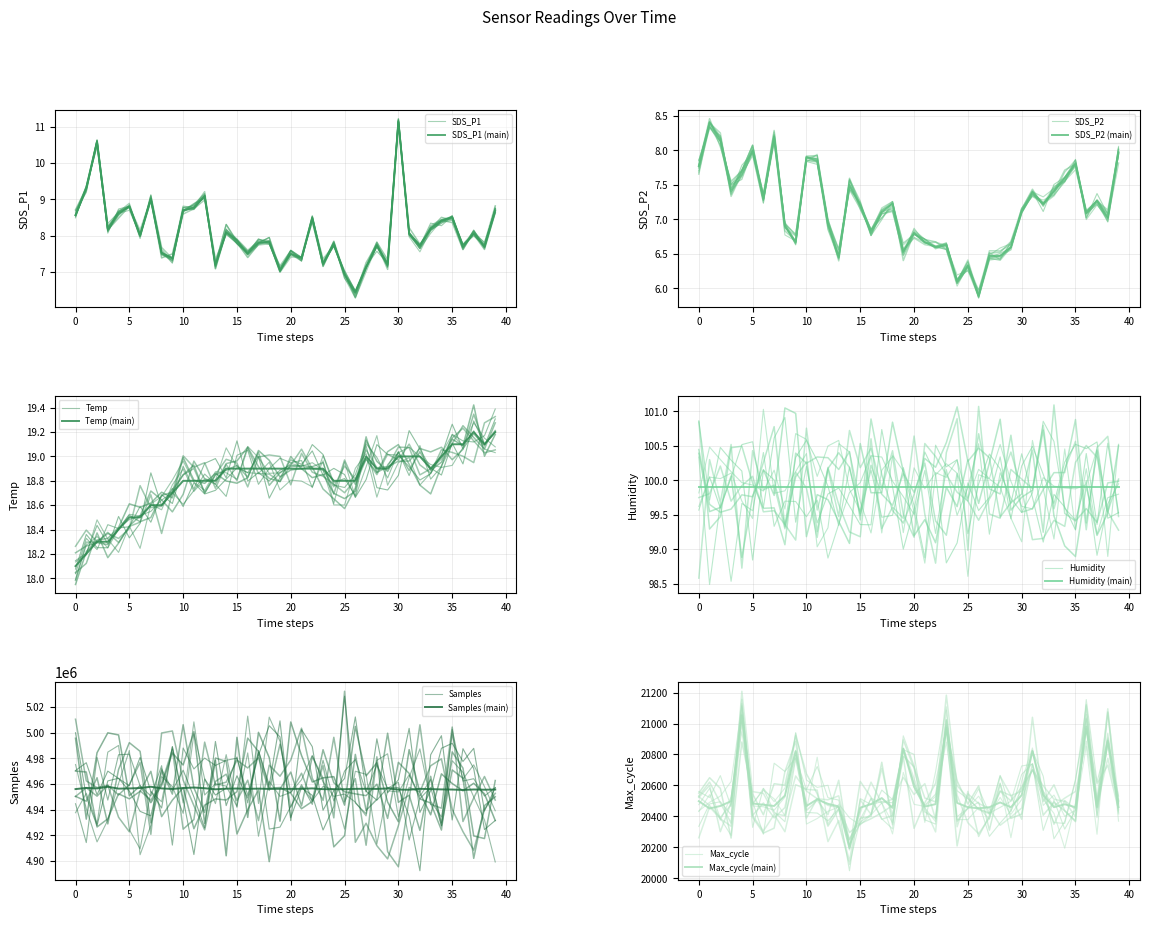

Where is Max_cycle nearest to the value 20623?

20